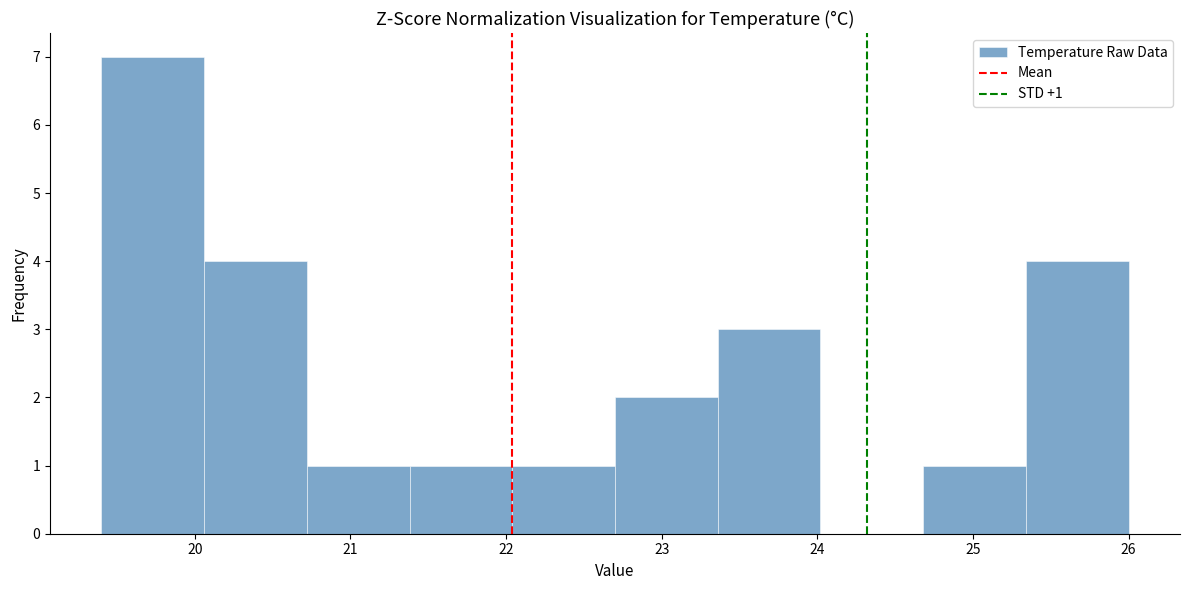

Which range on the x-axis has the tallest bar?

19.40 to 20.06